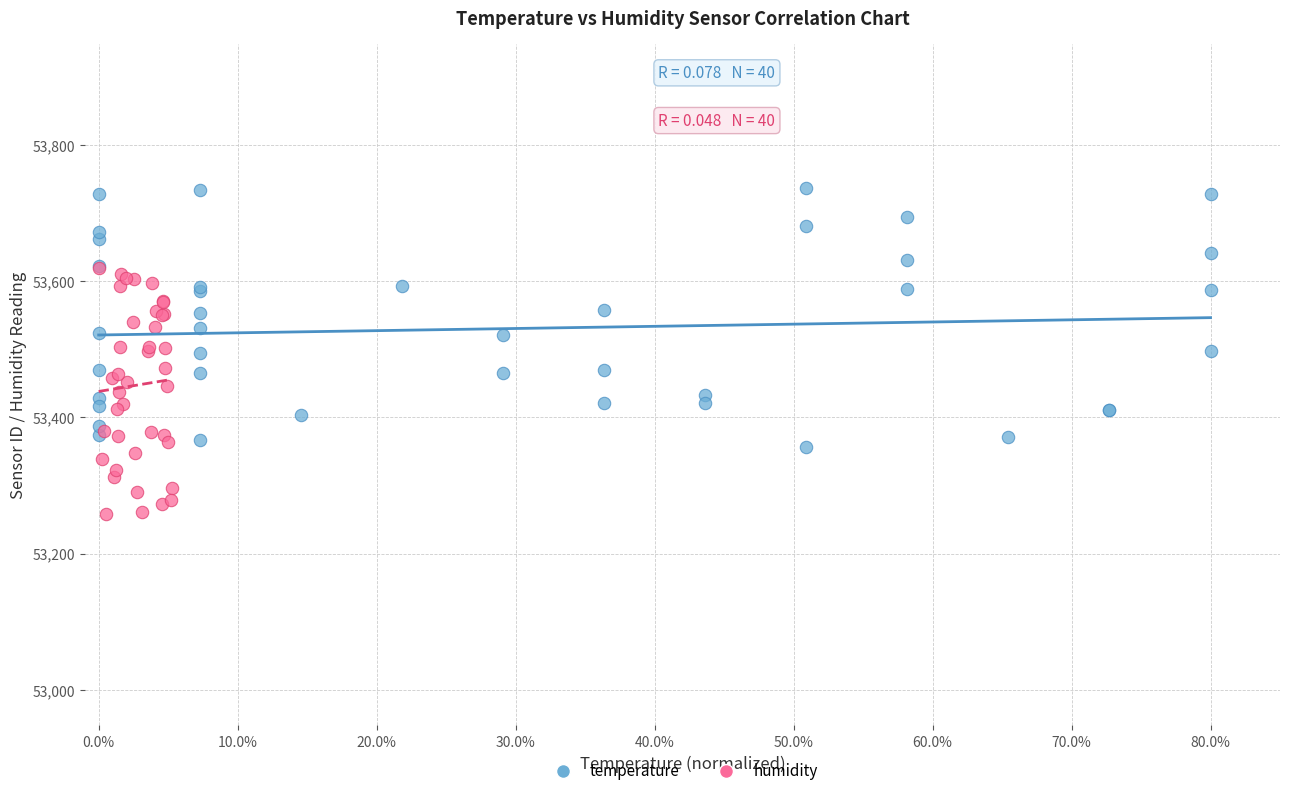

Which series contains the lowest Y value?

humidity